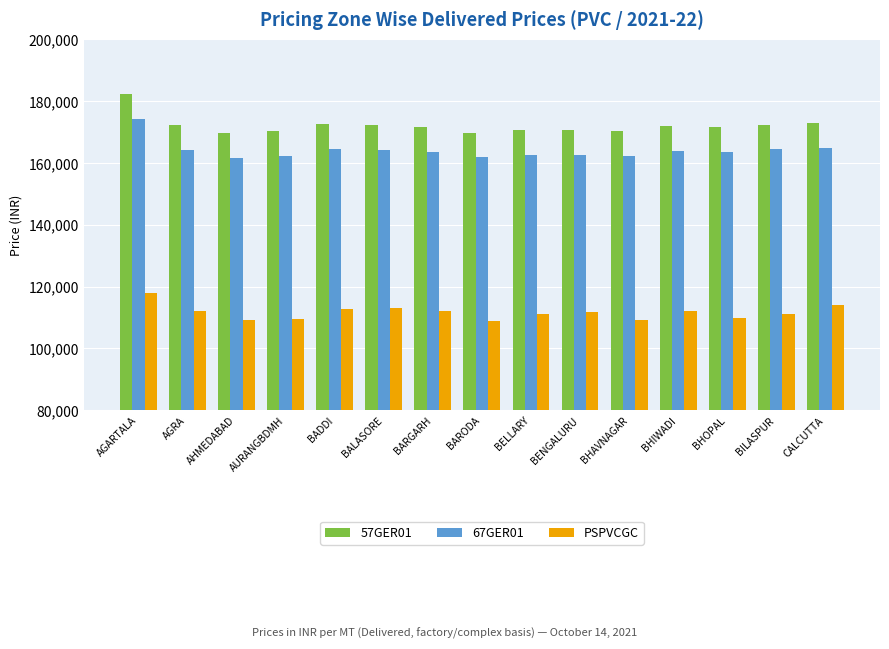

How many groups of bars are there?

15